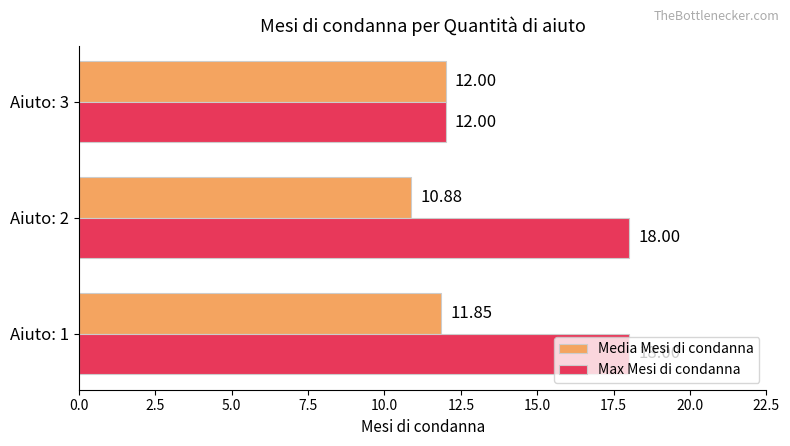

List the series in order of their overall mean, highest first.

Max Mesi di condanna, Media Mesi di condanna